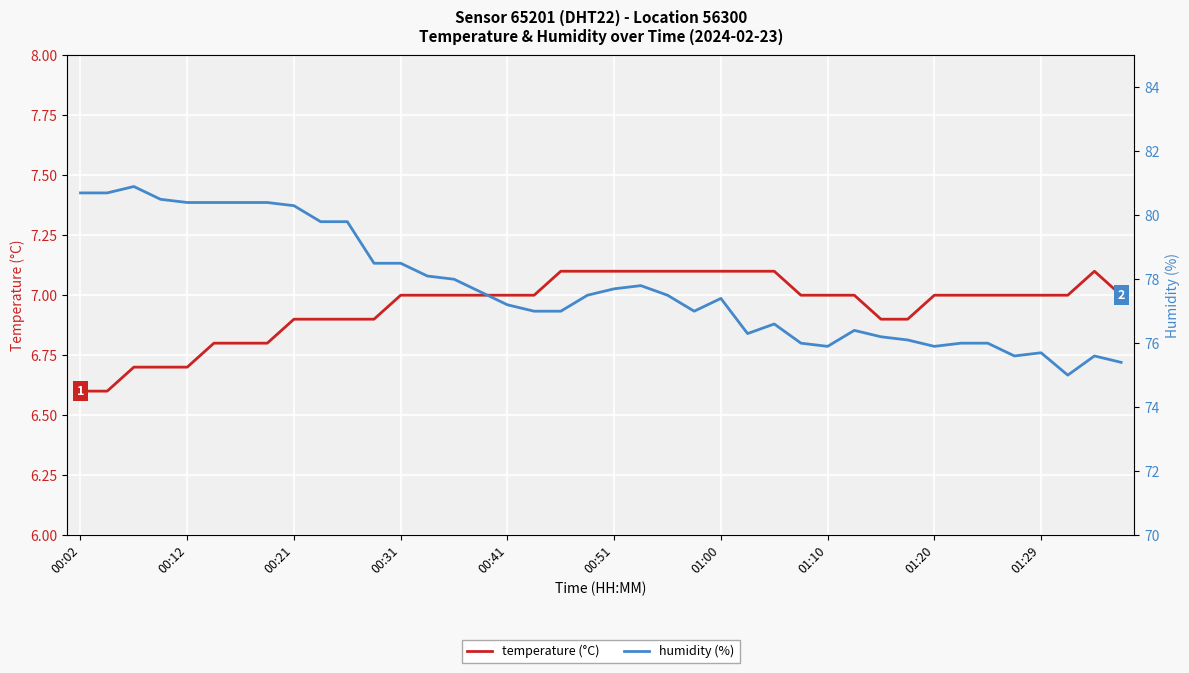

Is the value of temperature (°C) at 38 greater than the value of humidity (%) at 26?

No